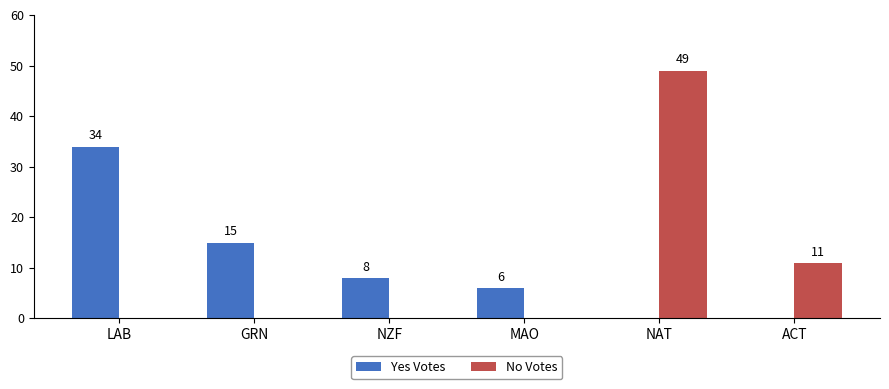

The Yes Votes series shows 15 at GRN. True or false?

True